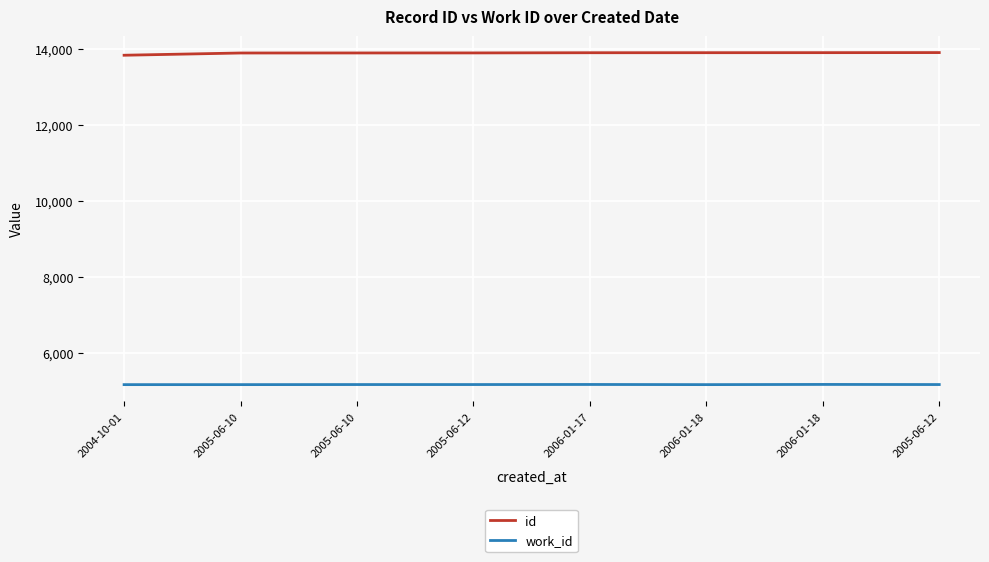

Which series changed the most between 2006-01-17 and 2006-01-18?

id